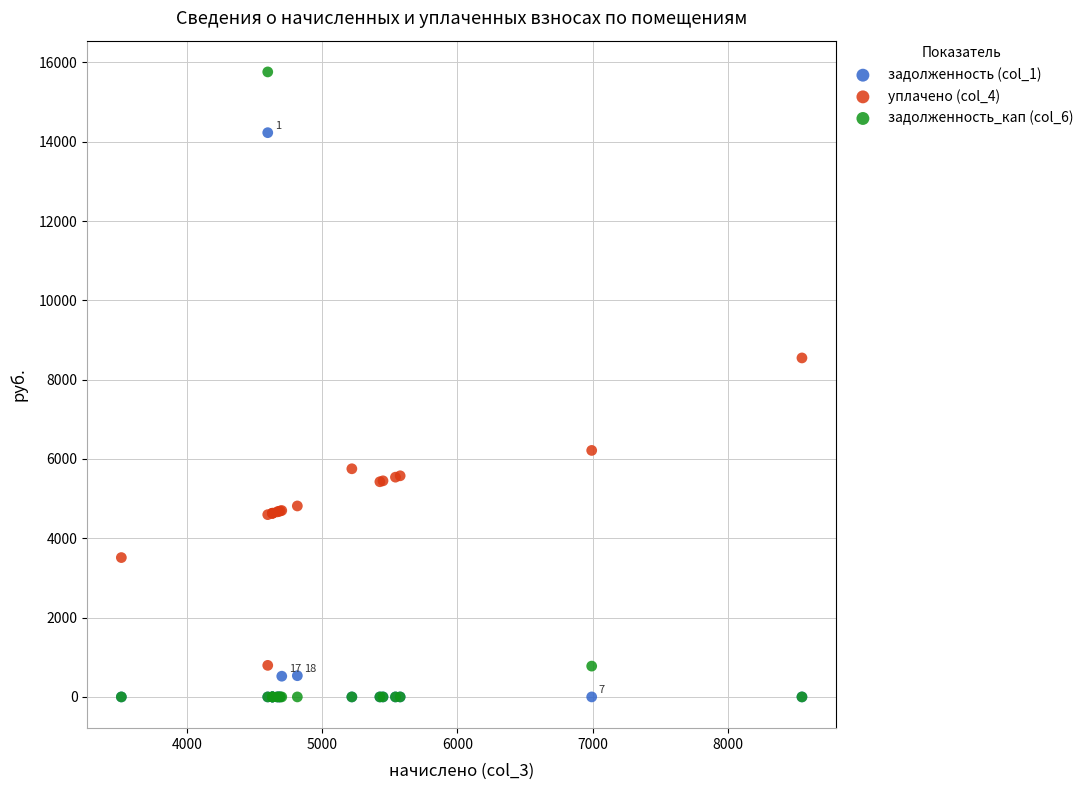

What are all the series names shown in the legend?

задолженность (col_1), уплачено (col_4), задолженность_кап (col_6)